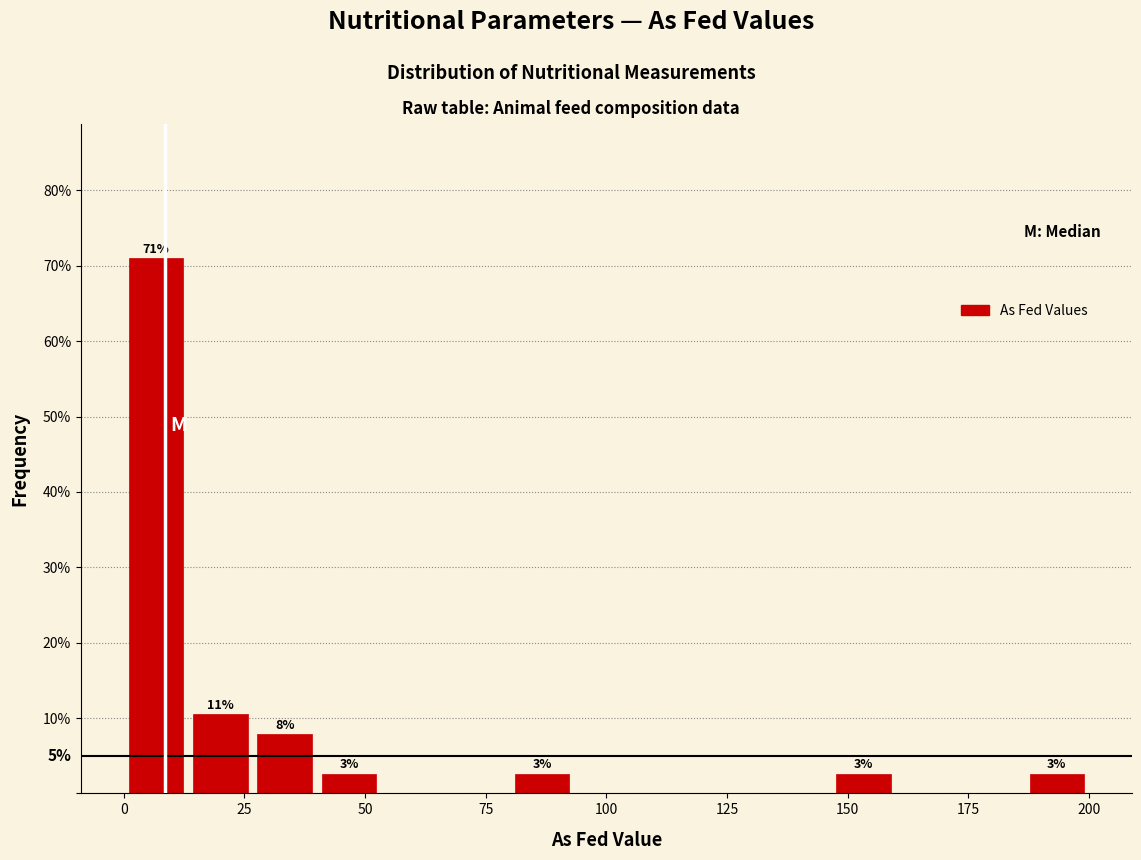

Around what value on the x-axis is the tallest bar? Give the approximate position of its centre, as read against the axis.

5